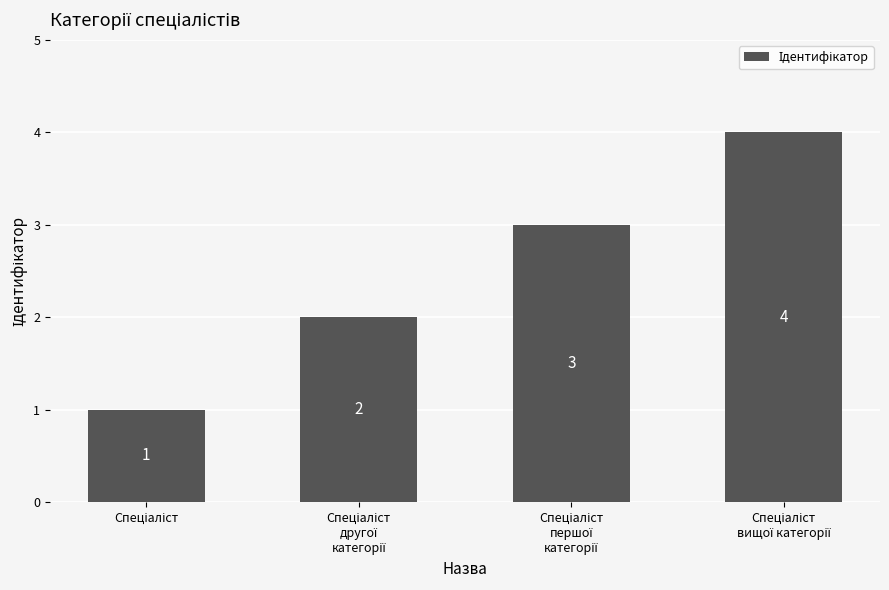

What is the value of the 2nd bar from the left?

2